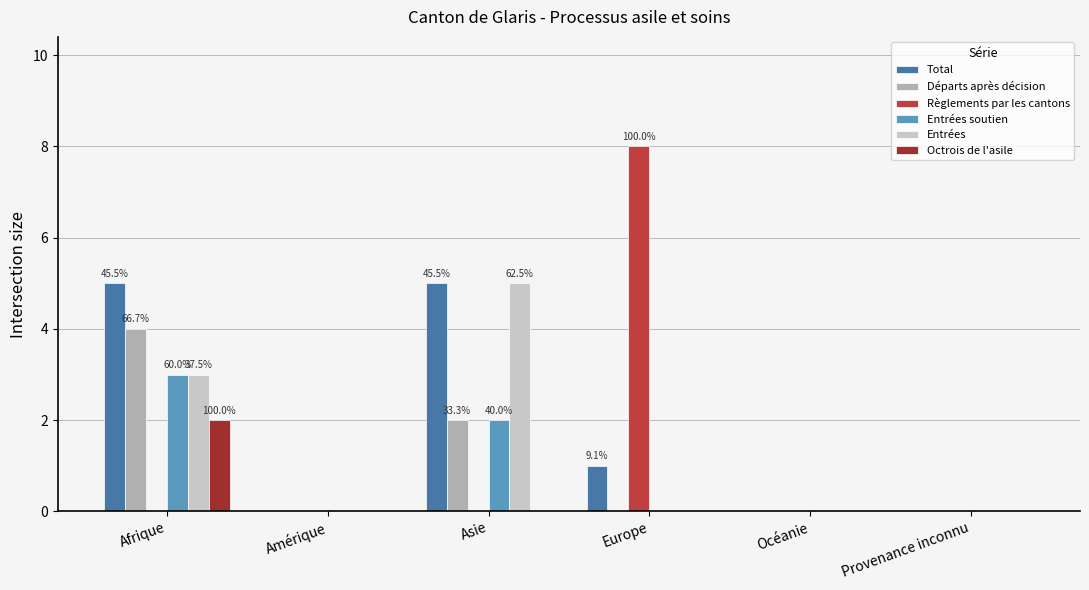

List the series in order of their peak value, highest first.

Règlements par les cantons, Total, Entrées, Départs après décision, Entrées soutien, Octrois de l'asile